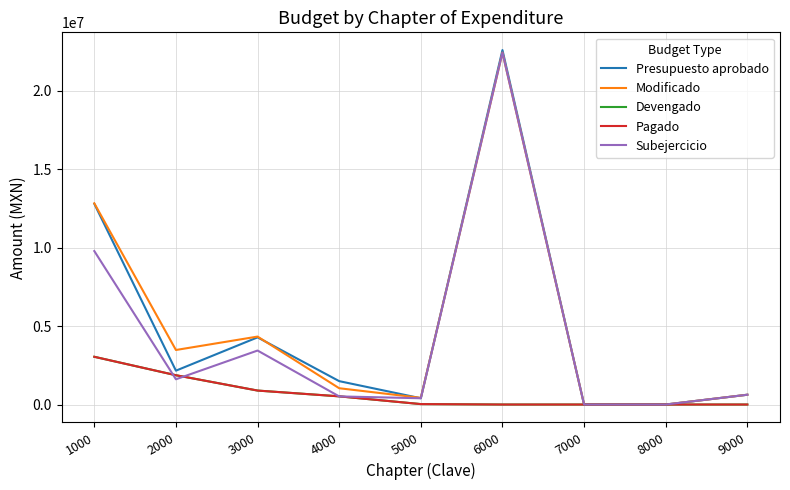

Which series has the widest spread of values?

Presupuesto aprobado